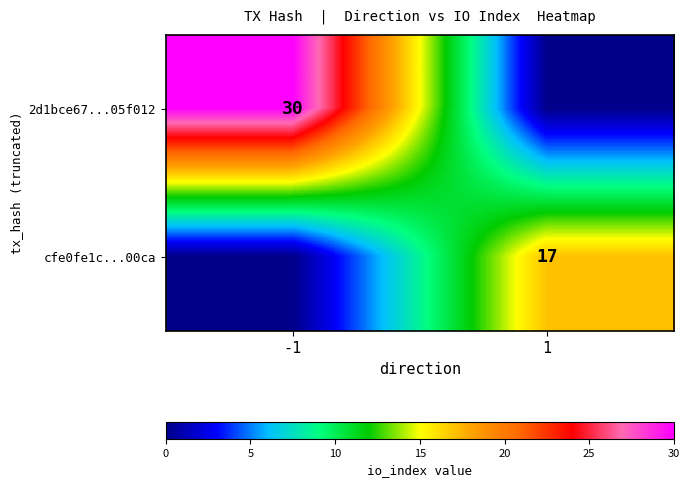

What is the total value across all series at -1?

30